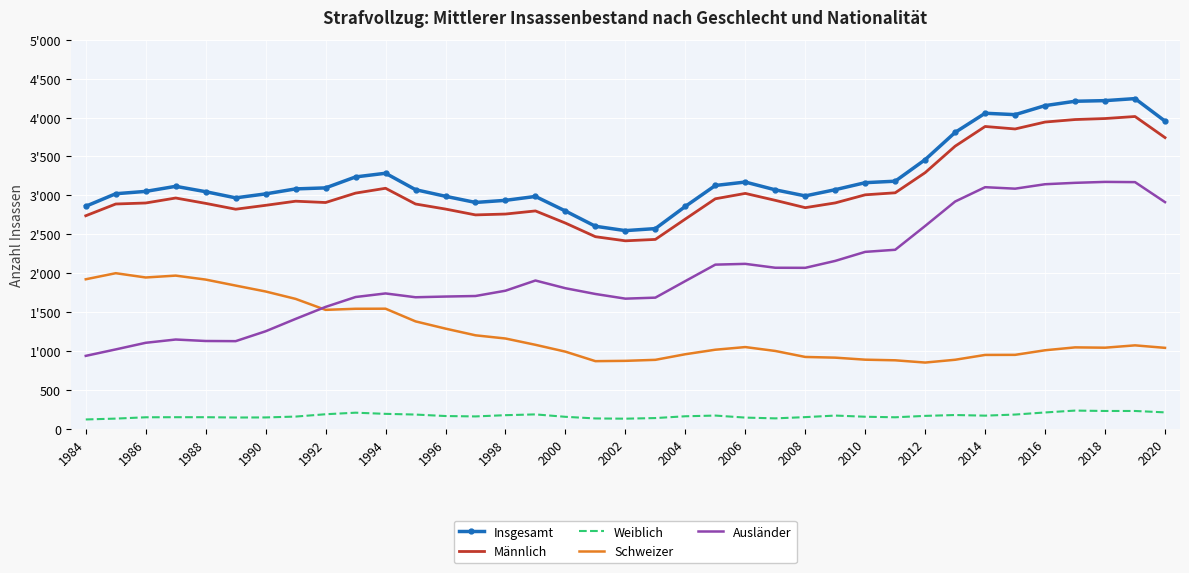

True or false: Ausländer and Weiblich intersect in this chart.

False